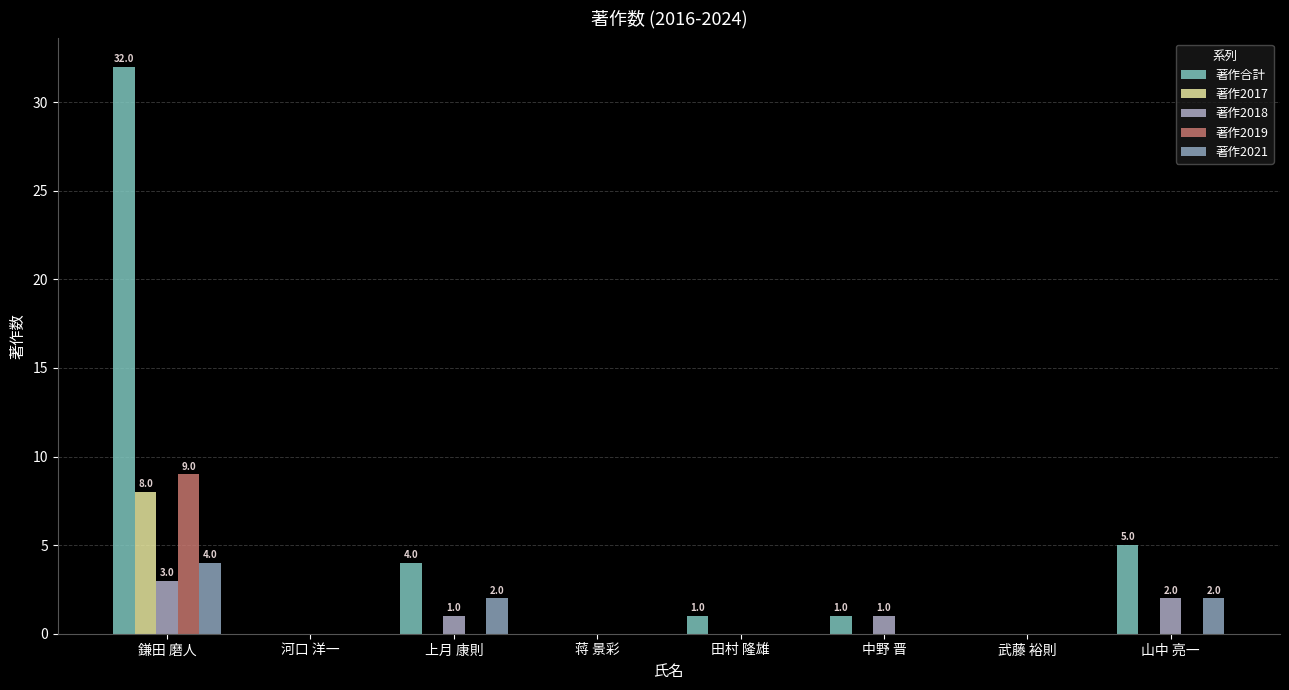

Reading right to left, list all the values displayed in this chart.

著作合計: 山中 亮一=5	武藤 裕則=0	中野 晋=1	田村 隆雄=1	蒋 景彩=0	上月 康則=4	河口 洋一=0	鎌田 磨人=32
著作2017: 山中 亮一=0	武藤 裕則=0	中野 晋=0	田村 隆雄=0	蒋 景彩=0	上月 康則=0	河口 洋一=0	鎌田 磨人=8
著作2018: 山中 亮一=2	武藤 裕則=0	中野 晋=1	田村 隆雄=0	蒋 景彩=0	上月 康則=1	河口 洋一=0	鎌田 磨人=3
著作2019: 山中 亮一=0	武藤 裕則=0	中野 晋=0	田村 隆雄=0	蒋 景彩=0	上月 康則=0	河口 洋一=0	鎌田 磨人=9
著作2021: 山中 亮一=2	武藤 裕則=0	中野 晋=0	田村 隆雄=0	蒋 景彩=0	上月 康則=2	河口 洋一=0	鎌田 磨人=4